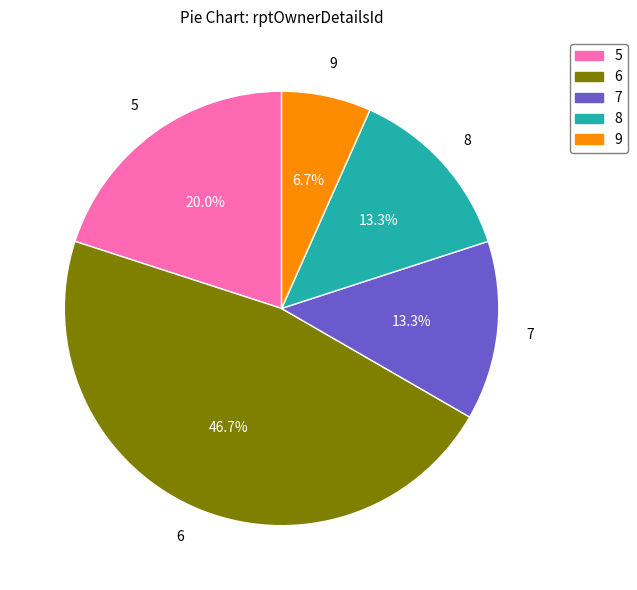

To the nearest percent, what is the difference between the largest and smallest slice percentages?

40%